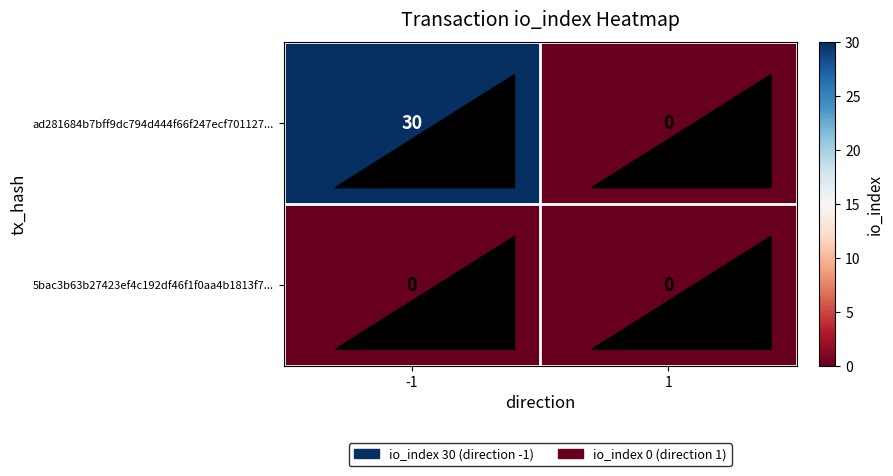

Which label corresponds to the largest value in the chart?

-1